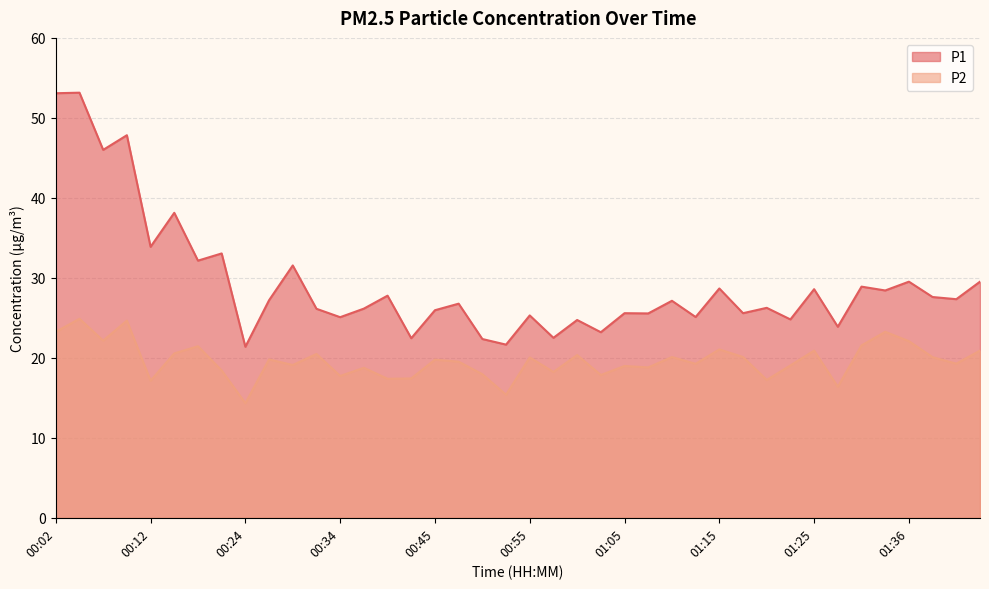

Which has a higher value, 00:17 or 01:28?

00:17